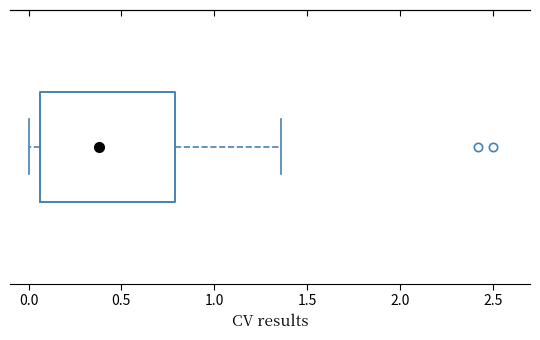

Where does the median line of the box sit on the x-axis? The values are not printed on the chart, so give them approximately, as read against the axis.

0.10